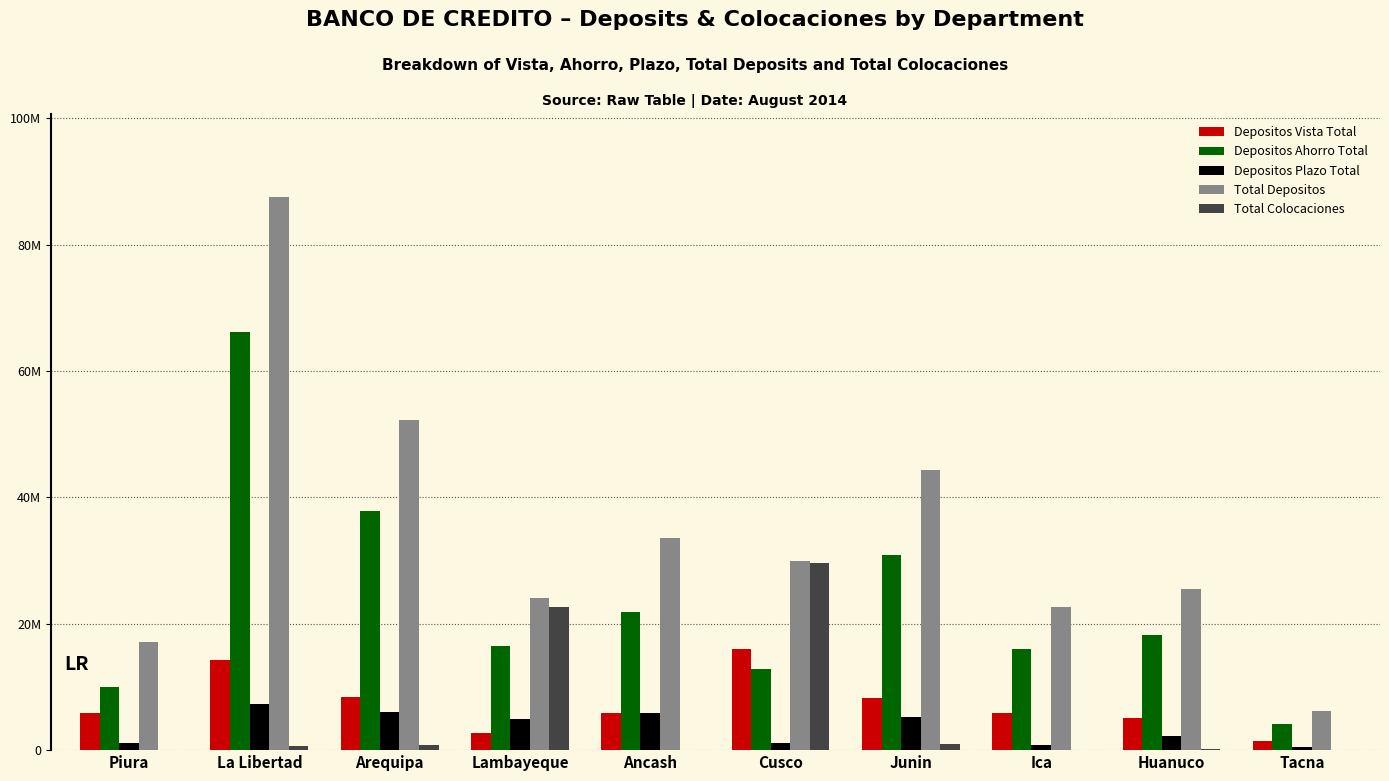

What is the value of the Depositos Ahorro Total bar at the 3rd from the left?

37803955.7